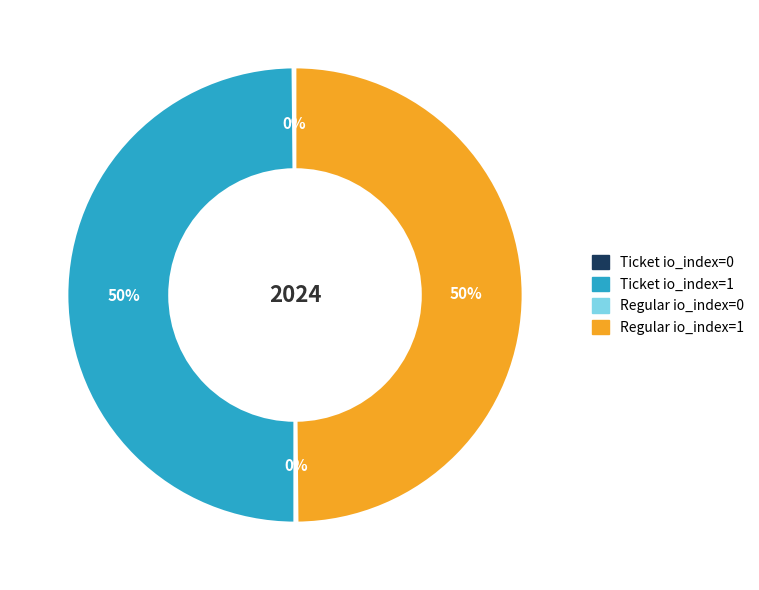

To the nearest percent, what is the difference between the largest and smallest slice percentages?

50%